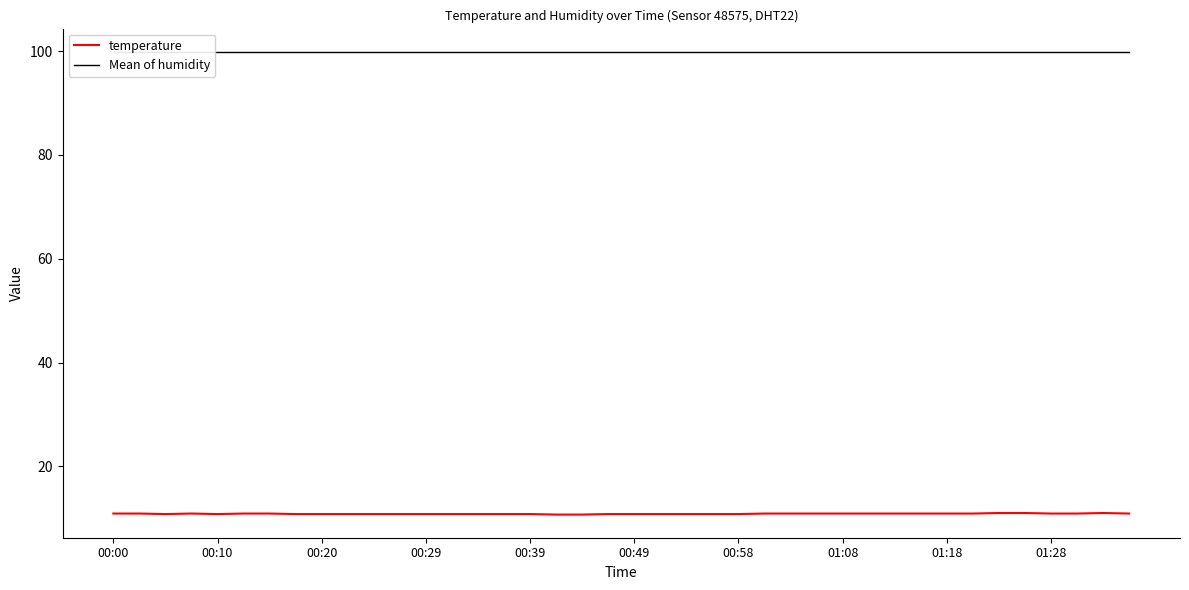

What is the difference between the second highest and second lowest values in the temperature series?

0.3